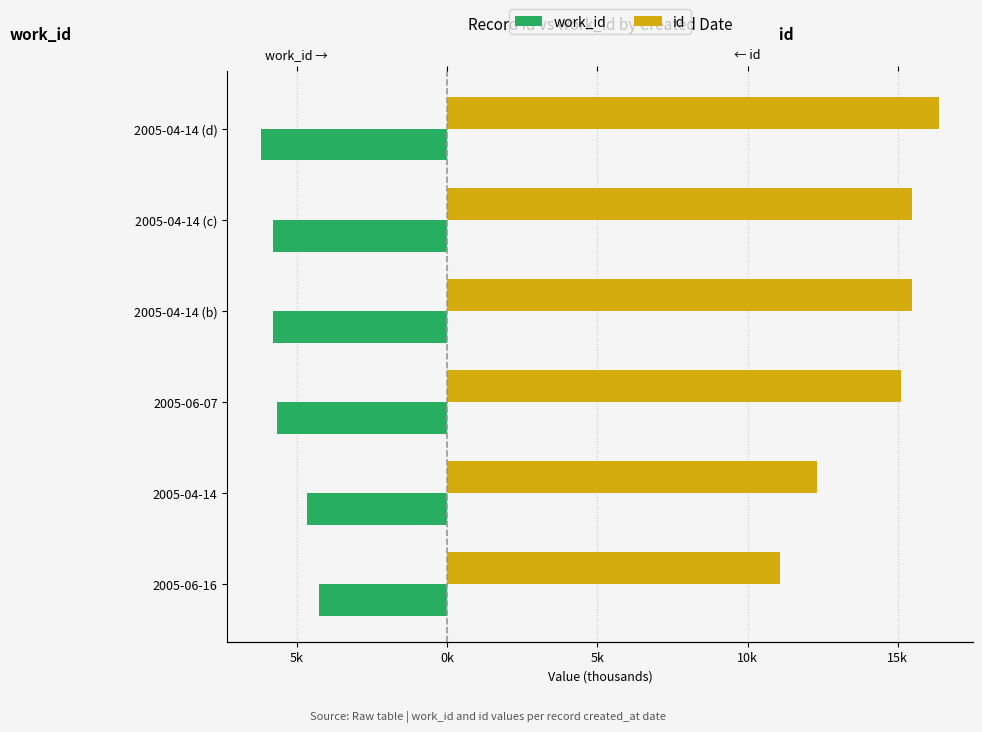

What is the value of the work_id bar at the 1st from the left?

-4.3